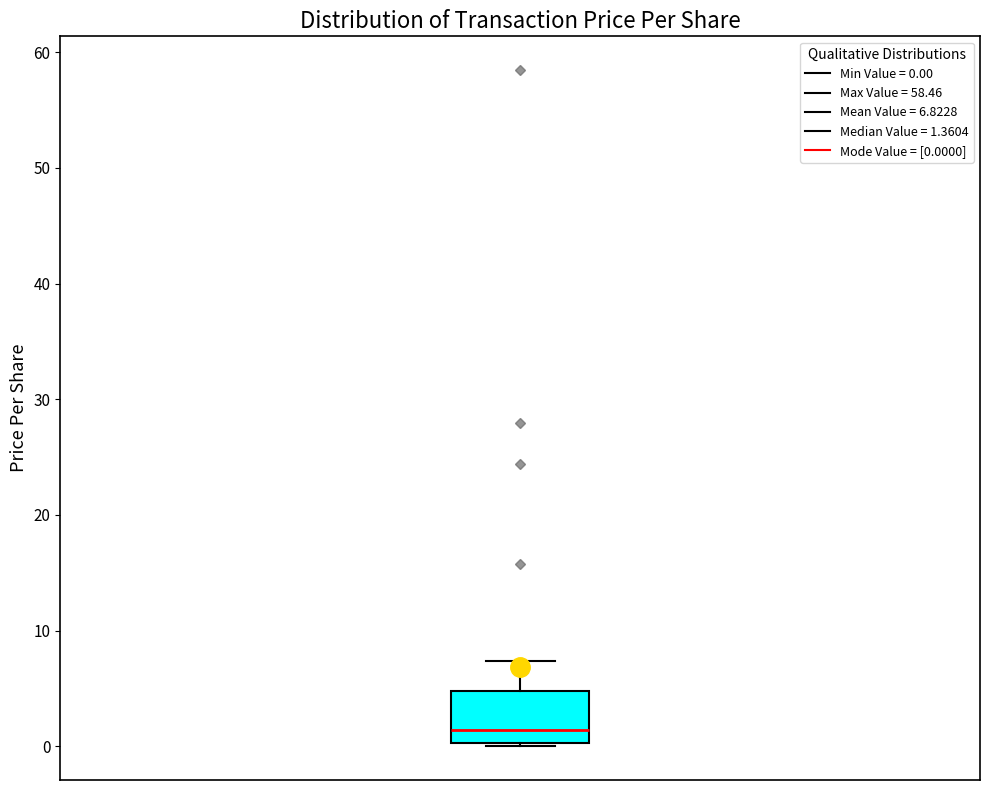

Transcribe this box plot: give where the median line is, the range the box spans, and where the two whiskers end, as read against the y-axis. The values are not printed on the chart, so give them approximately, as read against the axis.

median 1, box 0 to 5, whiskers 0 to 7